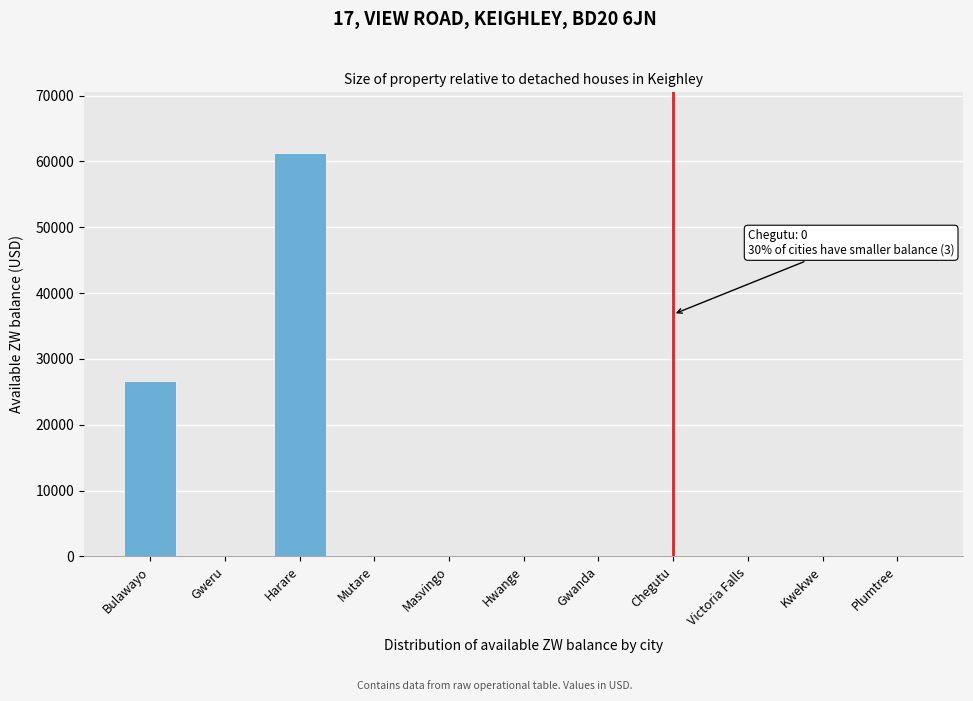

At which label is the value closest to 30645?

Bulawayo